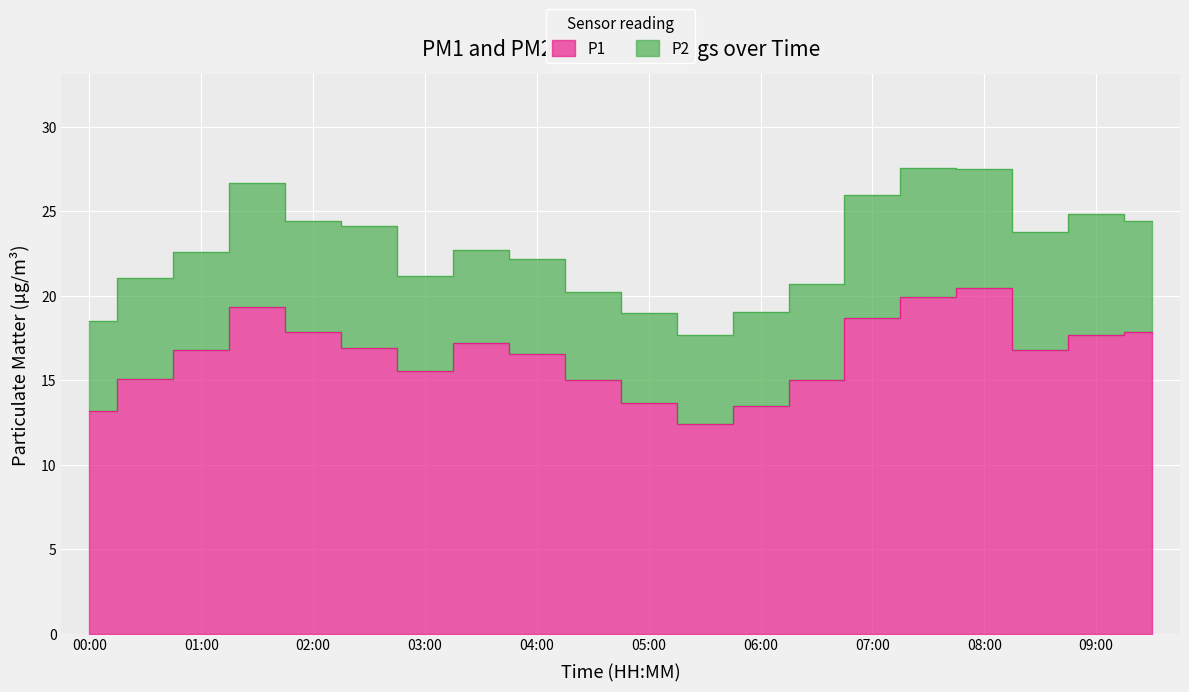

Reading left to right, extract all data points from this chart.

00:00=13.2	00:30=15.1	01:00=16.8	01:30=19.4	02:00=17.9	02:30=16.9	03:00=15.6	03:30=17.2	04:00=16.6	04:30=15.0	05:00=13.7	05:30=12.4	06:00=13.5	06:30=15.0	07:00=18.7	07:30=19.9	08:00=20.4	08:30=16.8	09:00=17.7	09:30=17.9